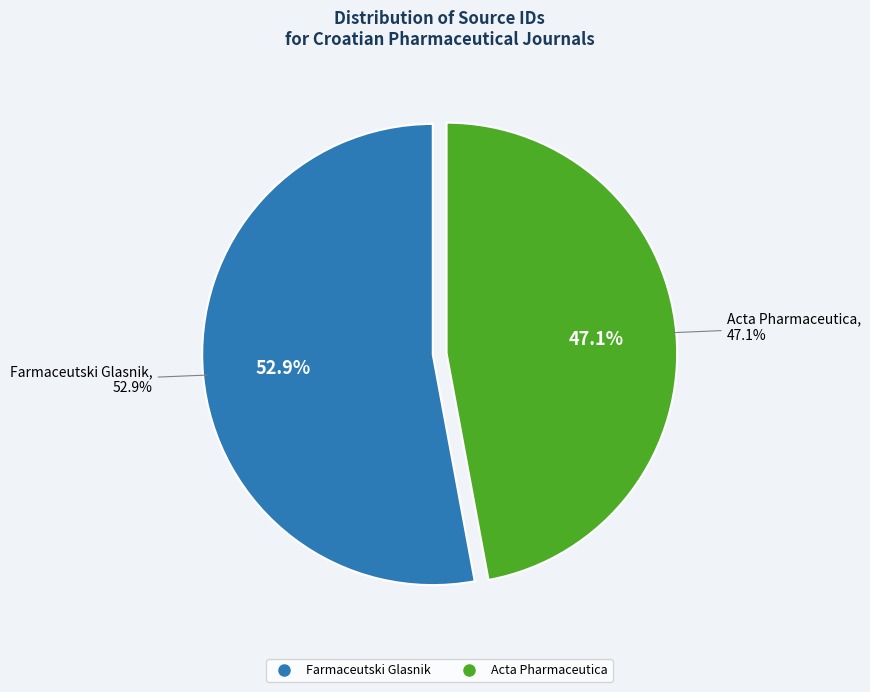

Is it true that Acta Pharmaceutica is 47% of the pie?

True